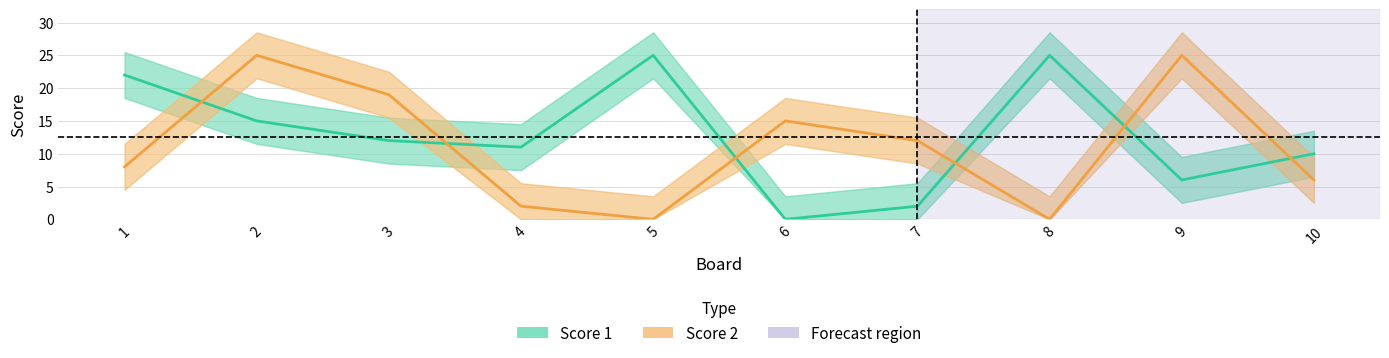

At which category is the sum across all series the highest?

2